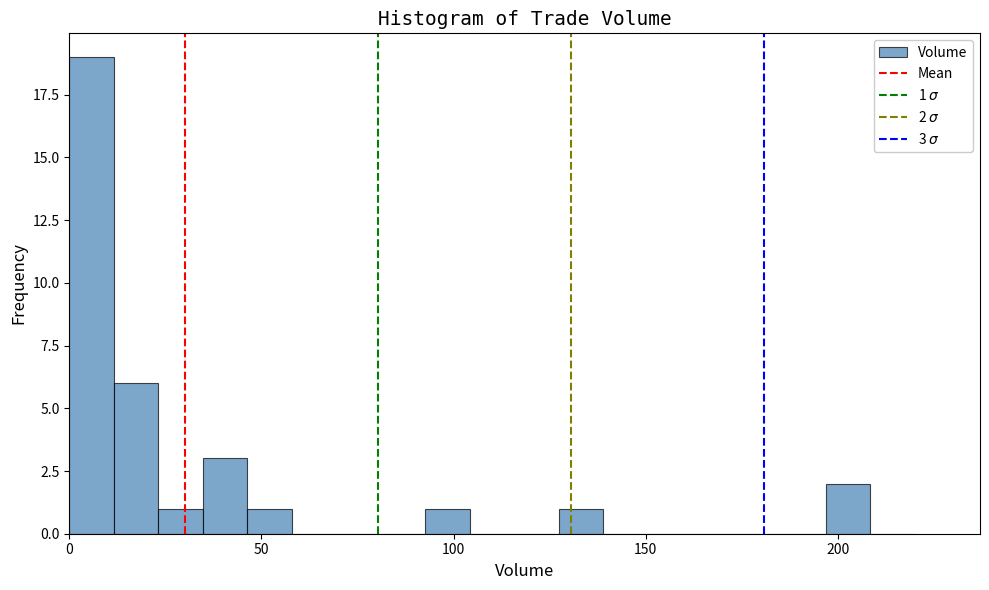

Around what value on the x-axis is the tallest bar? Give the approximate position of its centre, as read against the axis.

5